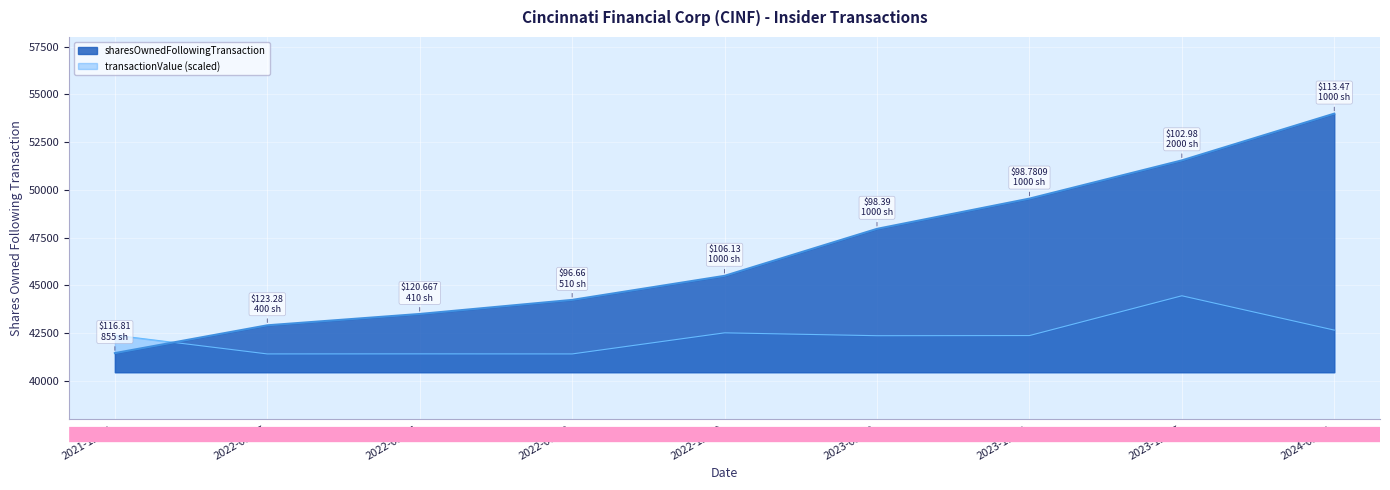

Is the value of transactionValue at 2024-05-01 greater than the value of sharesOwnedFollowingTransaction at 2022-03-07?

No